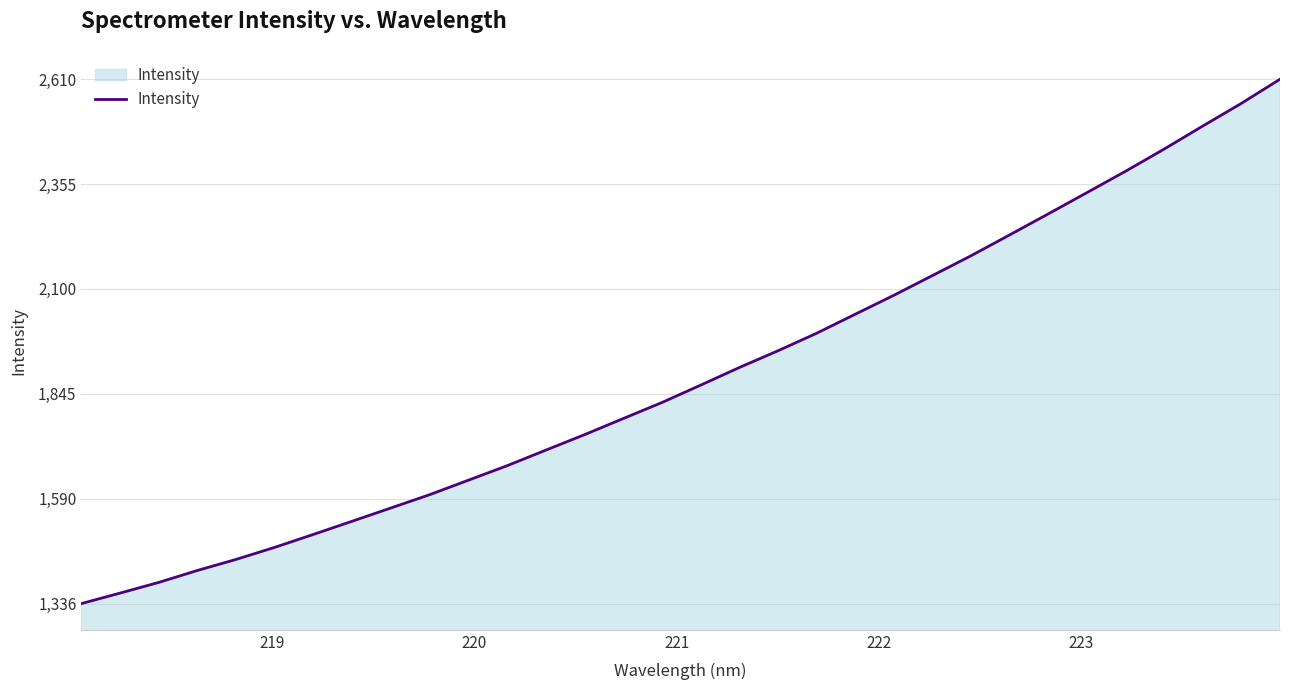

What is the greatest value displayed?

2610.3